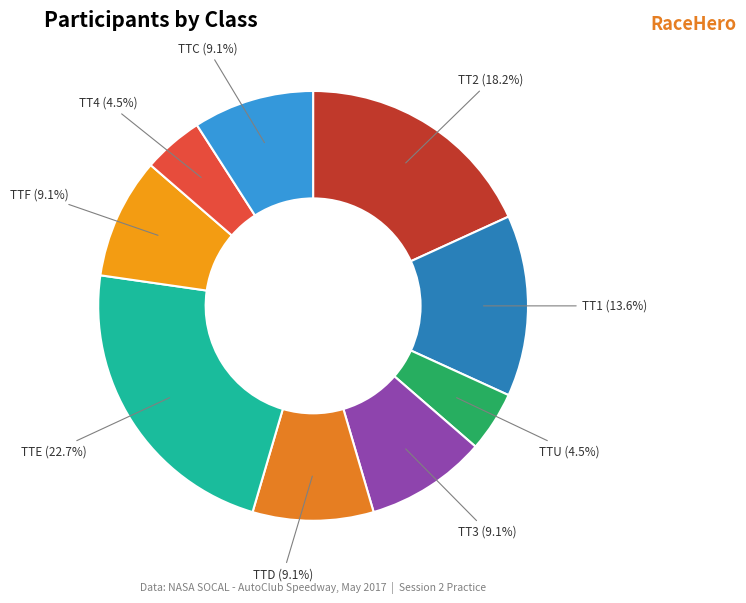

Count the number of slices in the pie.

9